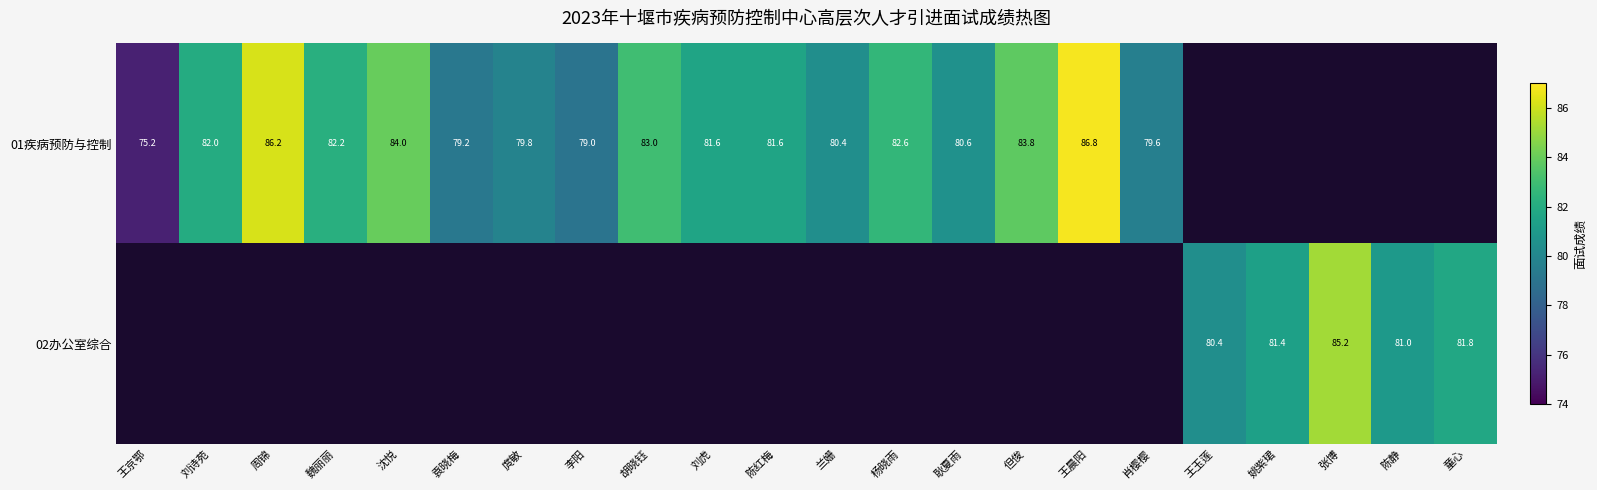

How many categories are shown in the chart?

22